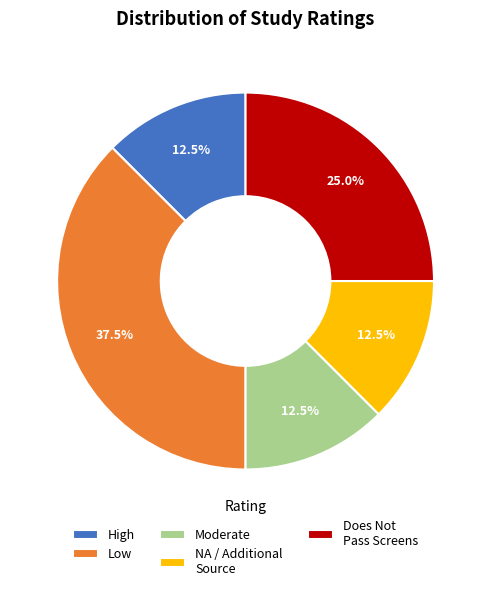

Does any single category account for the majority?

No